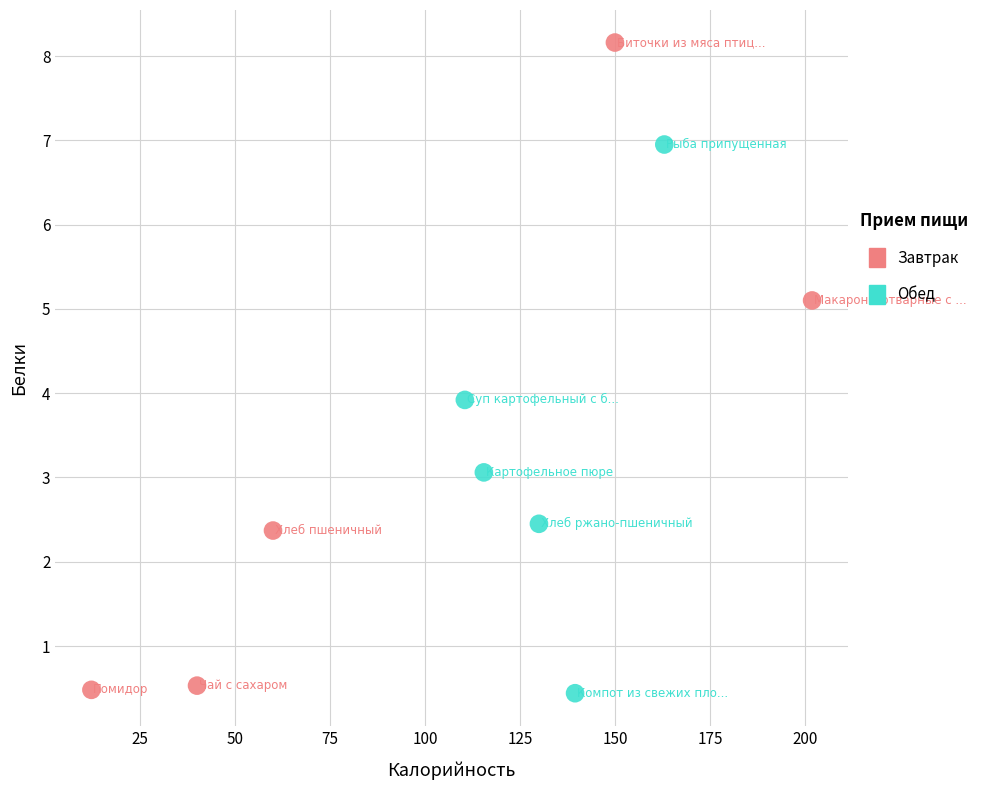

Which series contains the highest Y value?

Завтрак